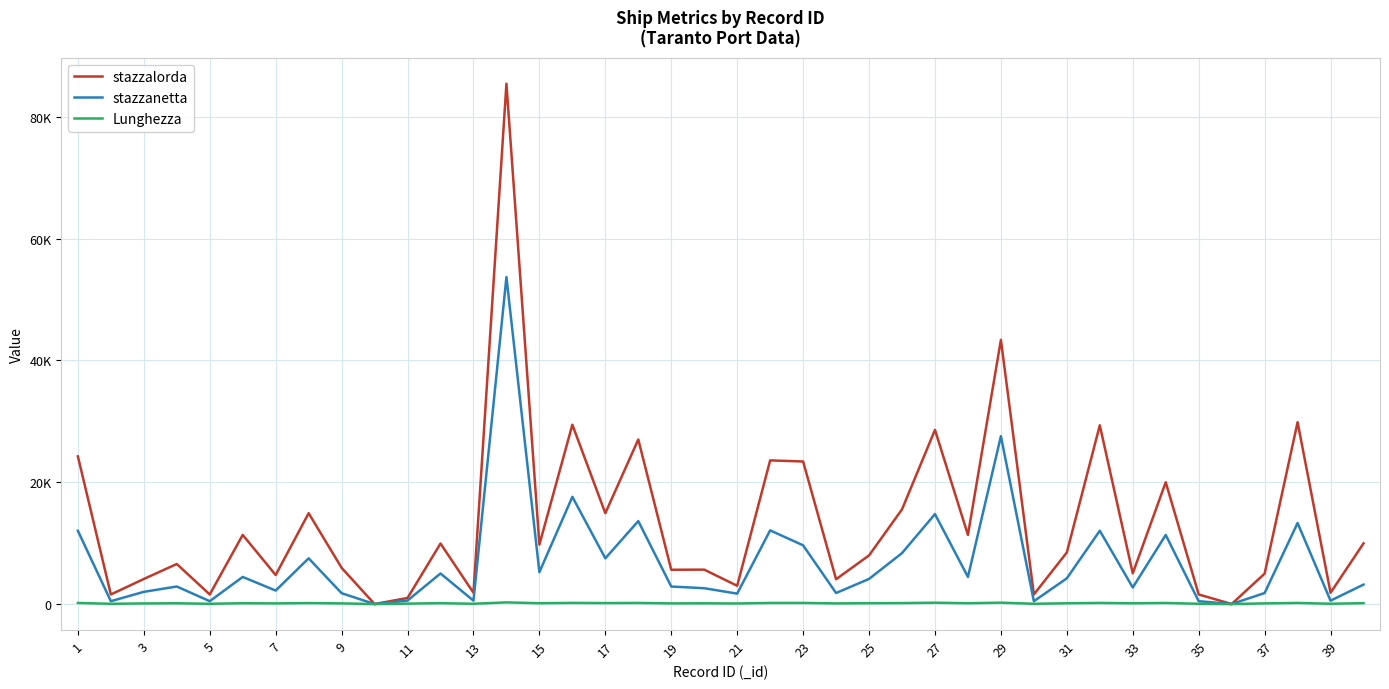

What are all the series names shown in the legend?

stazzalorda, stazzanetta, Lunghezza